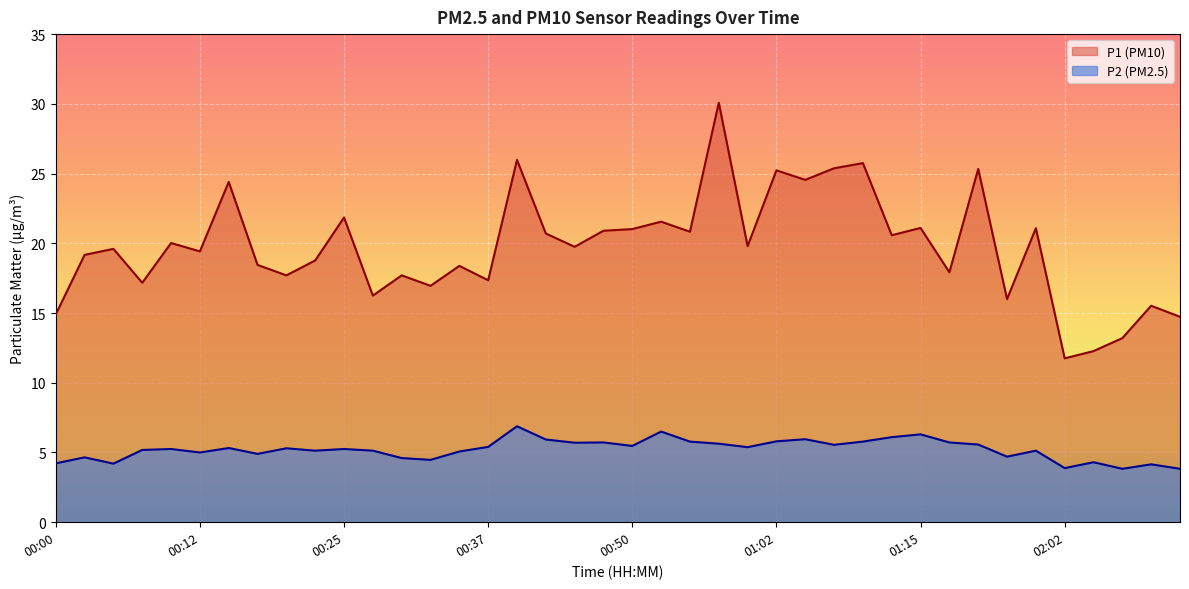

Reading right to left, what are all the values shown in this chart?

P1: 14.7	15.5	13.2	12.3	11.8	21.1	16.0	25.3	17.9	21.1	20.6	25.8	25.4	24.6	25.2	19.8	30.1	20.8	21.6	21.0	20.9	19.8	20.7	26.0	17.4	18.4	16.9	17.7	16.2	21.9	18.8	17.7	18.4	24.4	19.4	20.0	17.2	19.6	19.2	14.9
P2: 3.8	4.2	3.8	4.3	3.9	5.1	4.7	5.6	5.7	6.3	6.1	5.8	5.5	6.0	5.8	5.4	5.6	5.8	6.5	5.5	5.7	5.7	5.9	6.9	5.4	5.1	4.5	4.6	5.1	5.2	5.1	5.3	4.9	5.3	5.0	5.2	5.2	4.2	4.7	4.2